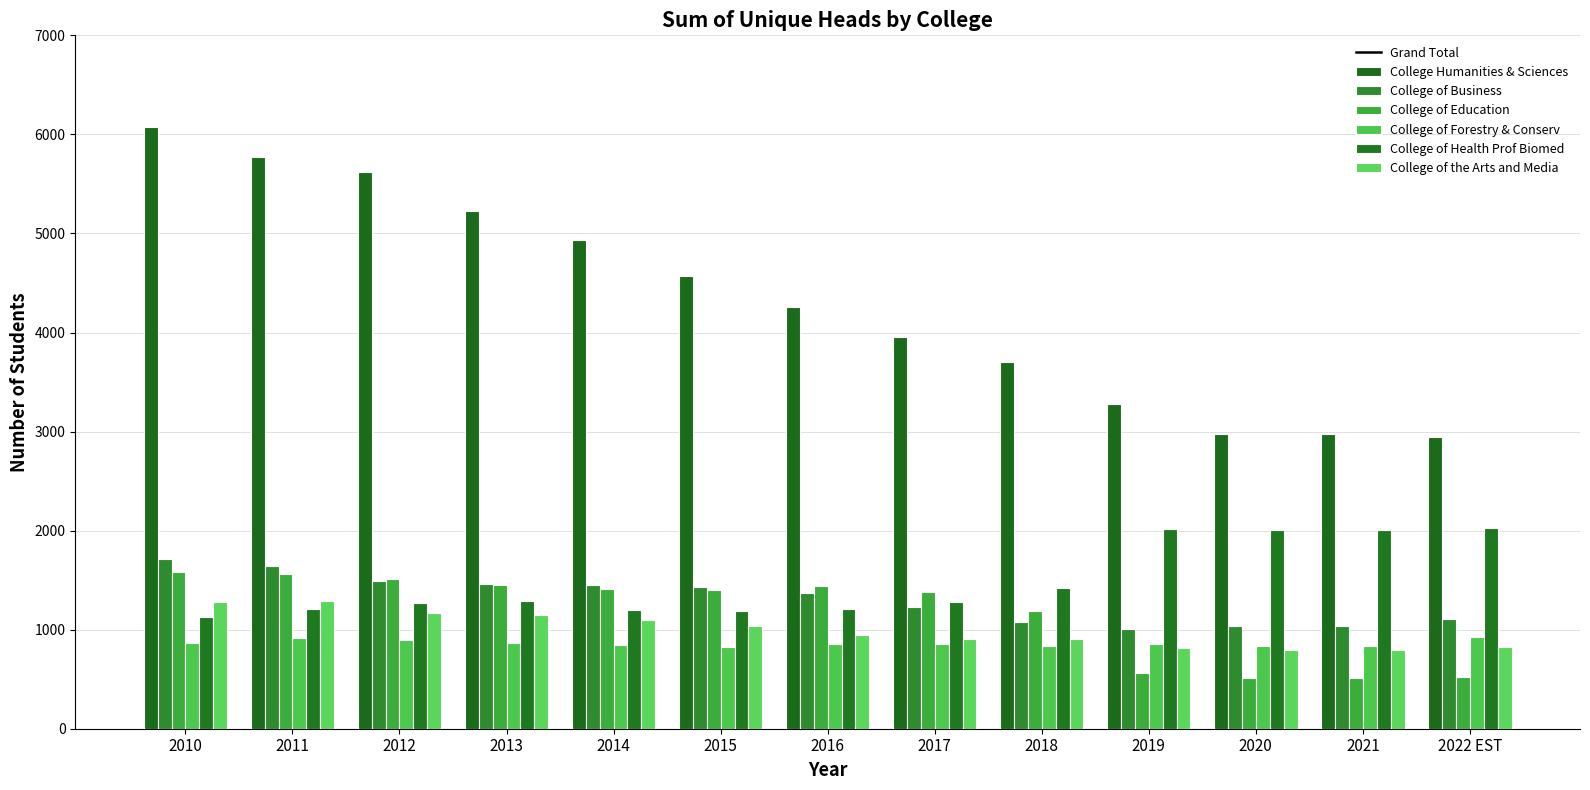

Which has a higher value, 2018 or 2013?

2013